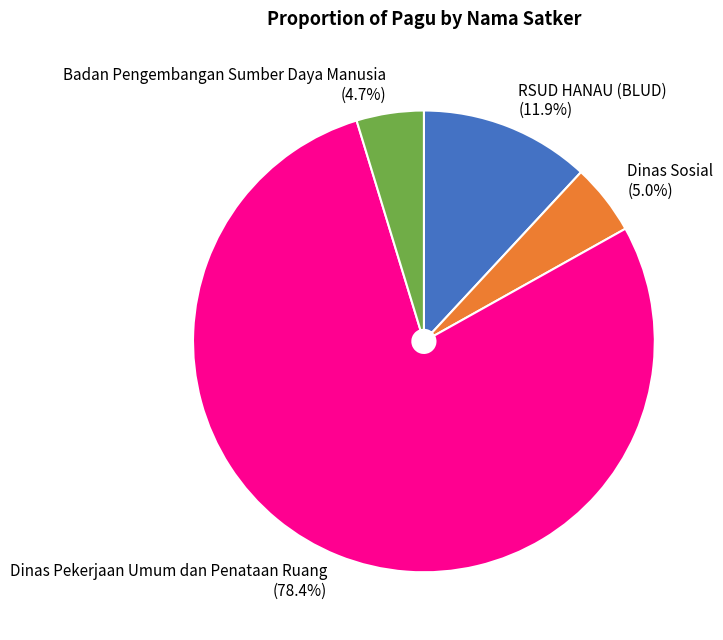

What percentage do Dinas Pekerjaan Umum dan Penataan Ruang and Badan Pengembangan Sumber Daya Manusia together represent?

83.1%